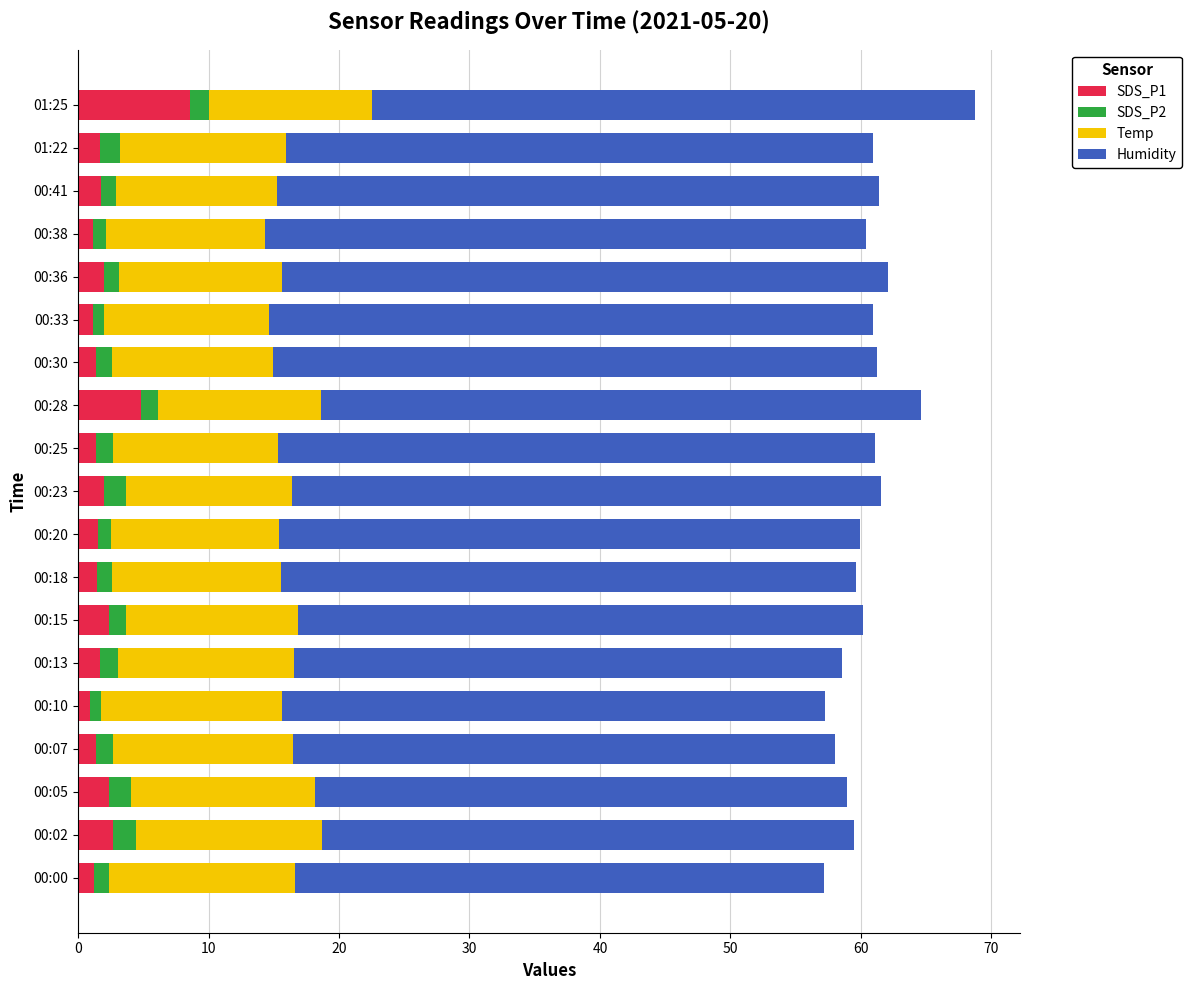

What is the difference between the maximum and minimum values in the SDS_P1 series?

7.7